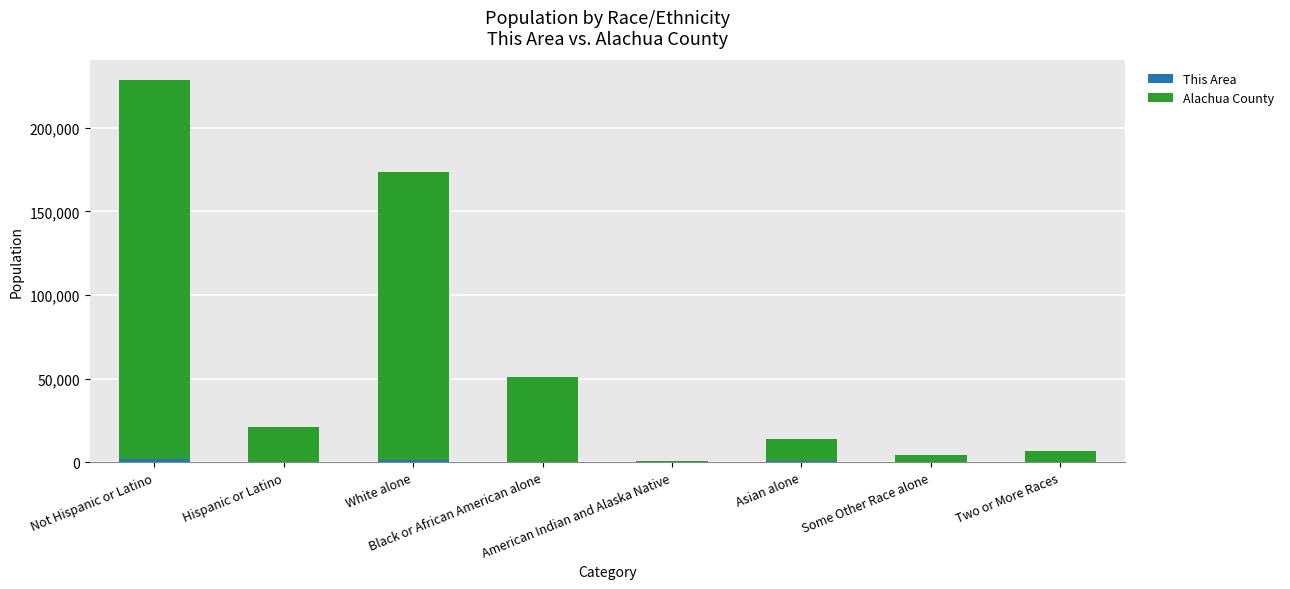

Are the bars grouped side by side (vs. stacked)?

No